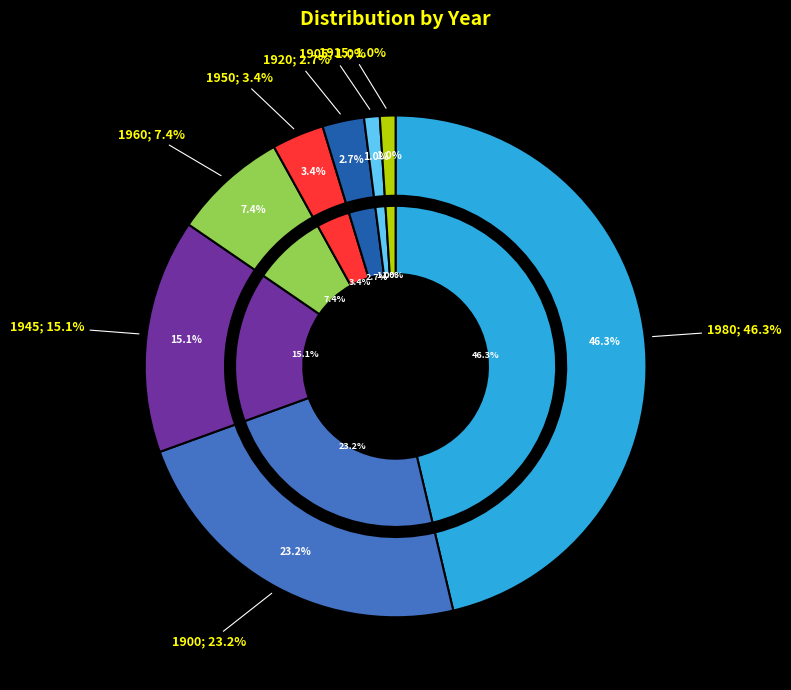

Is there a majority slice in this chart?

No